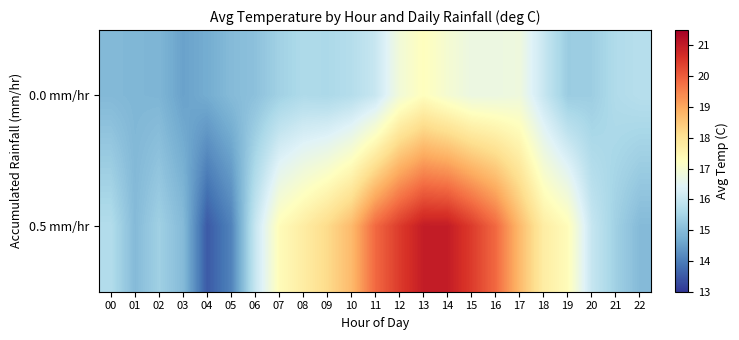

Reading left to right, what are all the values shown in this chart?

0.0 mm/hr: 00=14.9	01=14.9	02=14.9	03=14.6	04=14.7	05=15.0	06=15.1	07=15.4	08=15.6	09=15.6	10=15.7	11=16.0	12=16.9	13=17.3	14=17.0	15=16.7	16=16.7	17=16.8	18=16.0	19=15.3	20=15.3	21=15.7	22=15.8
0.5 mm/hr: 00=15.7	01=15.0	02=15.4	03=15.0	04=13.5	05=14.1	06=16.0	07=17.3	08=17.7	09=18.2	10=18.7	11=19.9	12=20.5	13=21.0	14=21.0	15=20.5	16=19.9	17=18.7	18=17.7	19=17.3	20=16.0	21=15.4	22=15.0